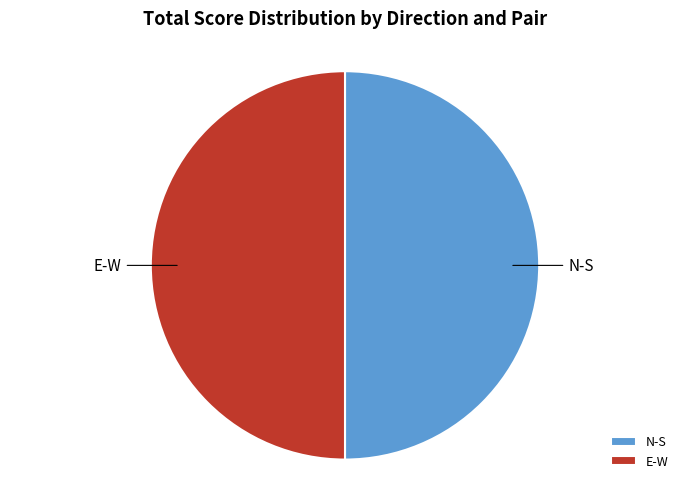

What is the ratio of the value at E-W to the value at N-S?

1.0